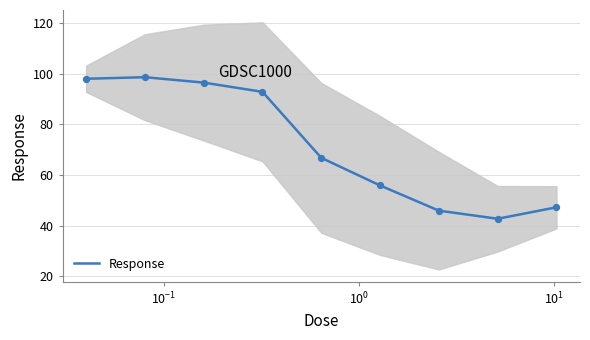

What is the highest value of the Response series?

98.6